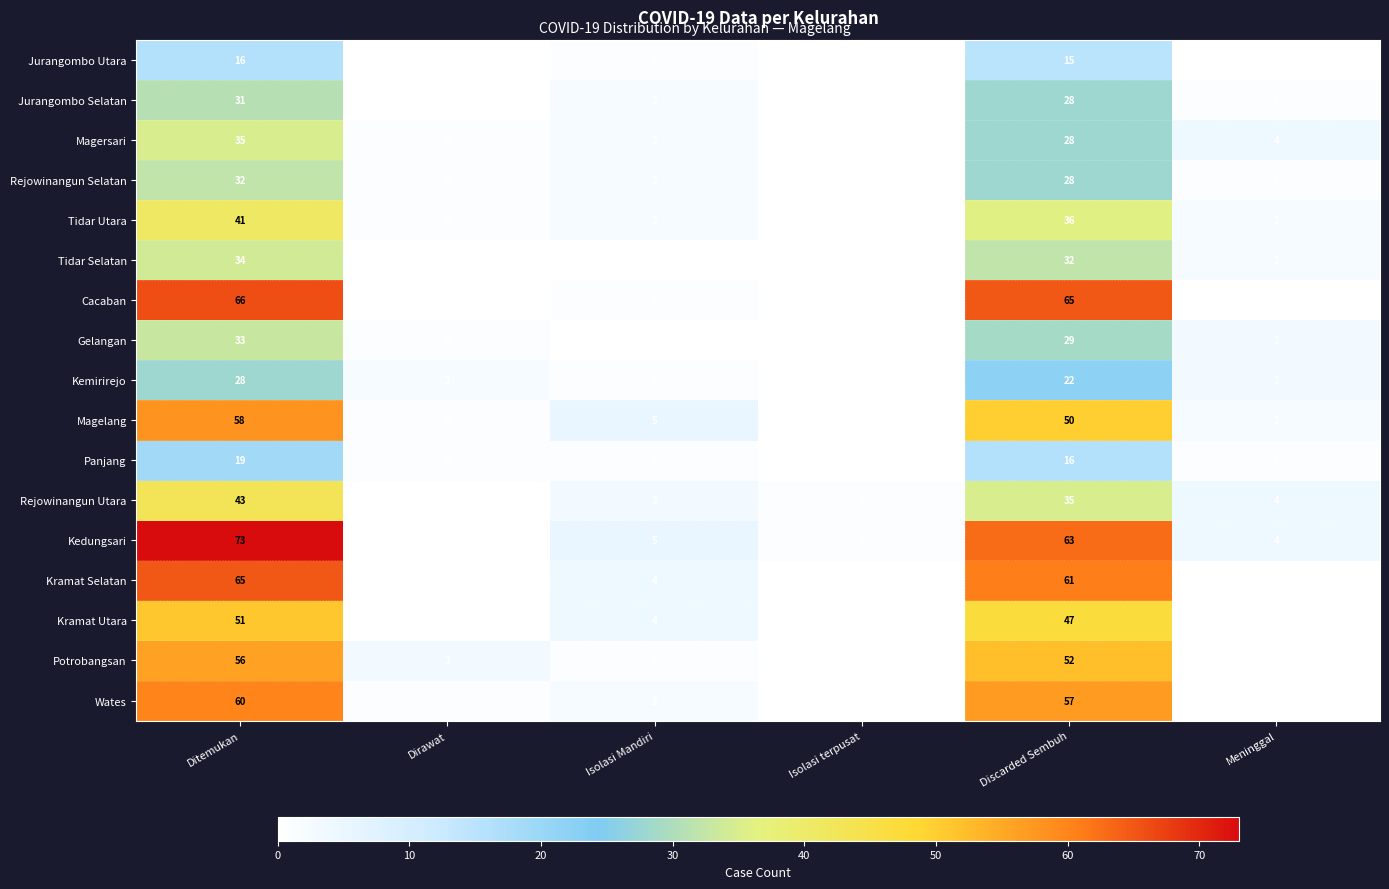

At which category is the sum across all series the highest?

Ditemukan